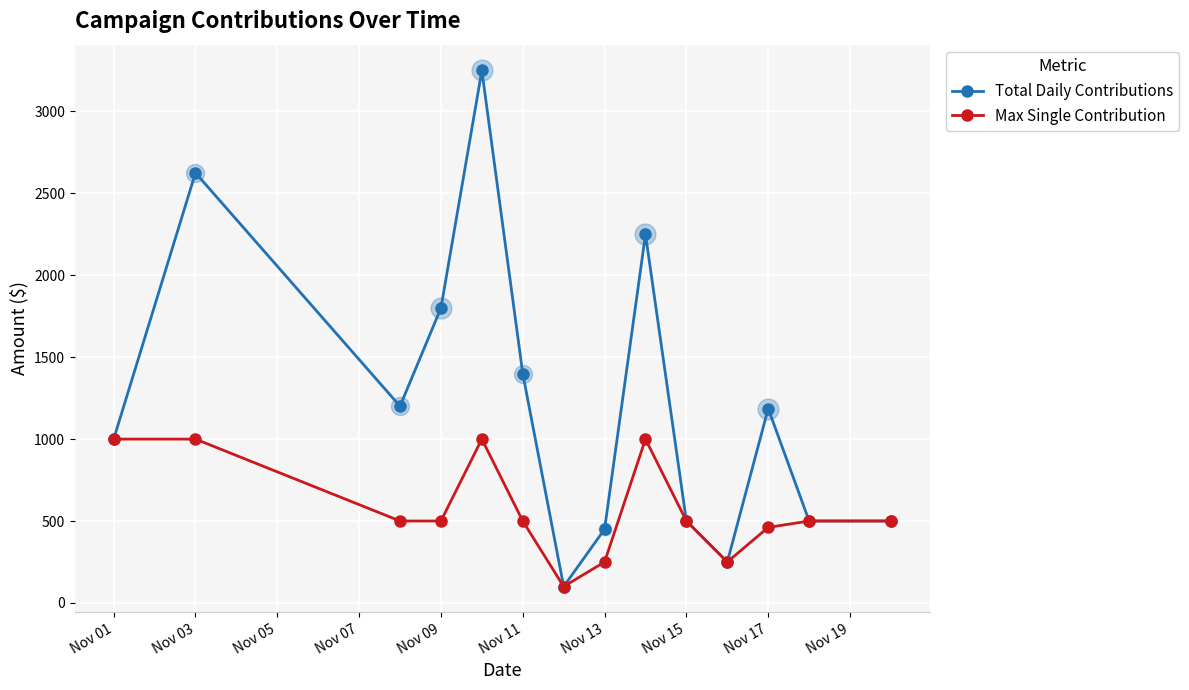

How many values in the Max Single Contribution series are below 500?

4